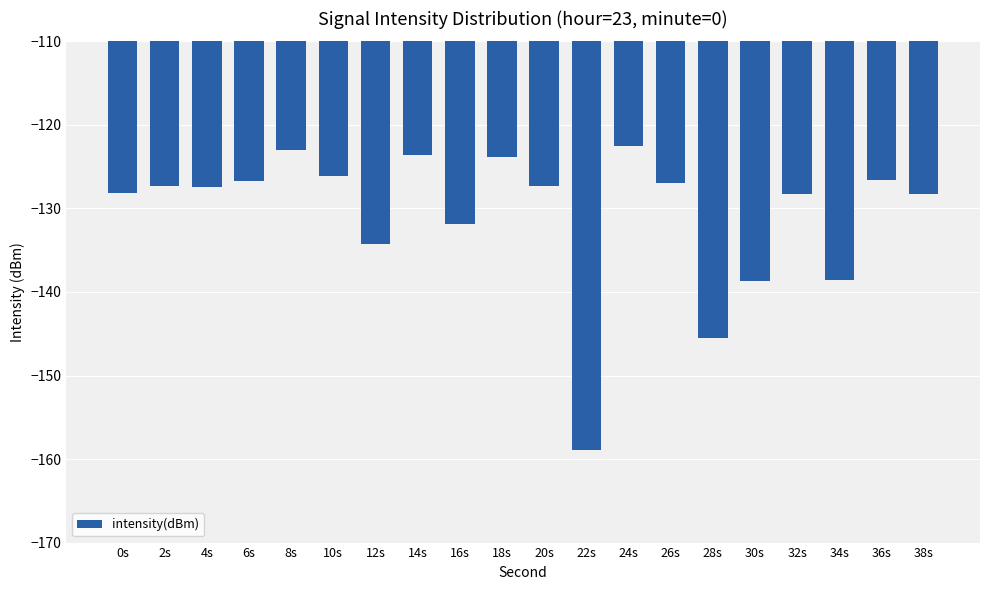

What is the label of the 12th bar from the right?

16s